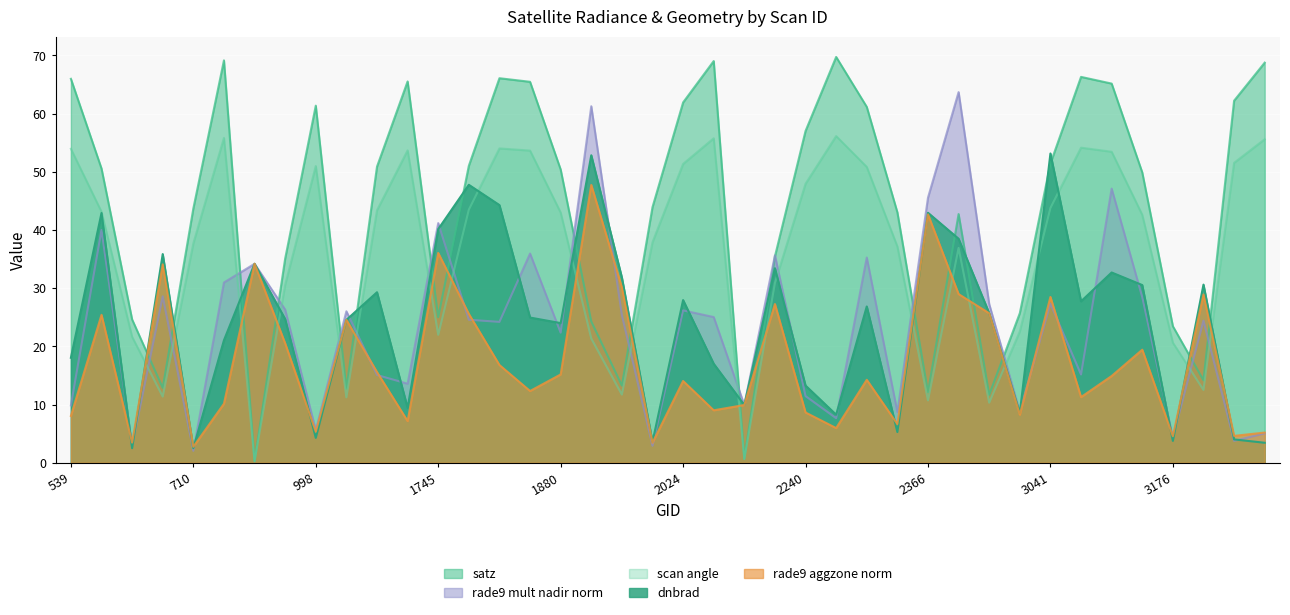

Does the chart display data point markers on the line(s)?

No